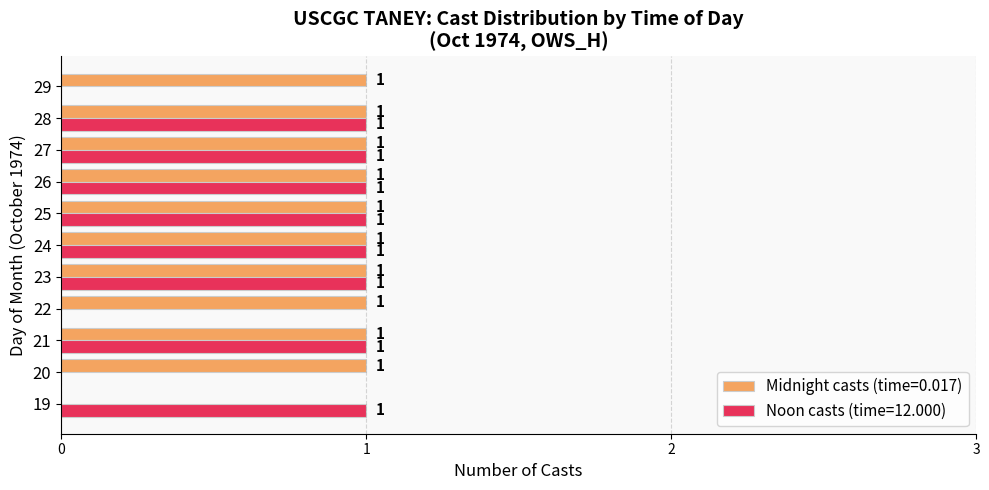

The Midnight casts (time=0.017) series shows 1 at 28. True or false?

True